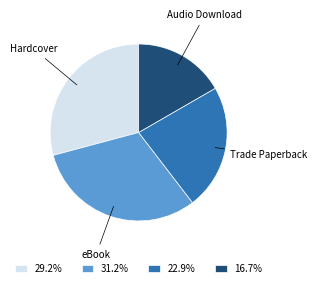

Rank the categories by value from highest to lowest.

eBook, Hardcover, Trade Paperback, Audio Download